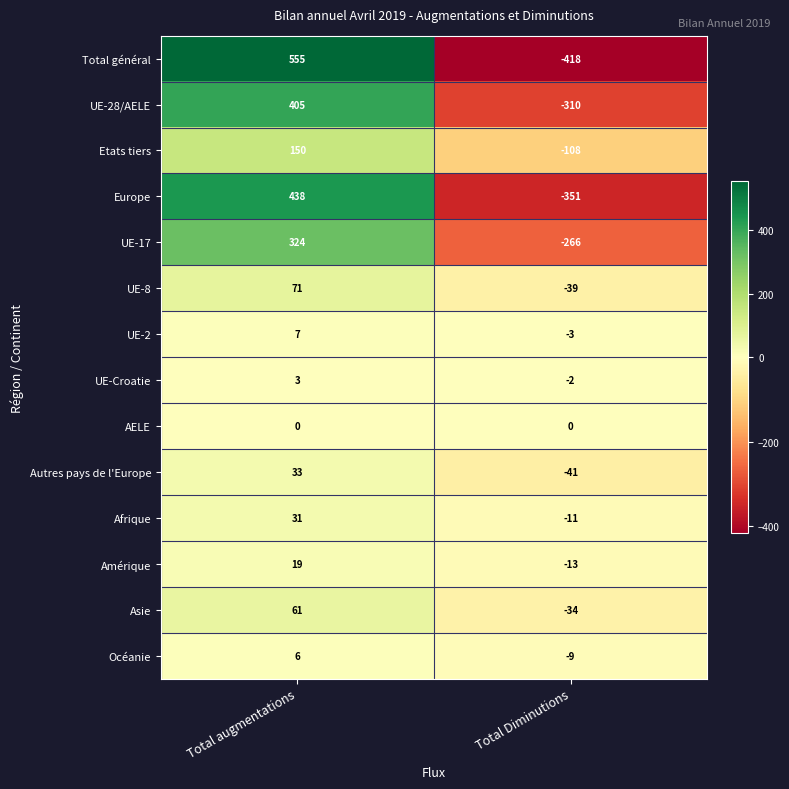

What is the total value across all series at Total augmentations?

2103